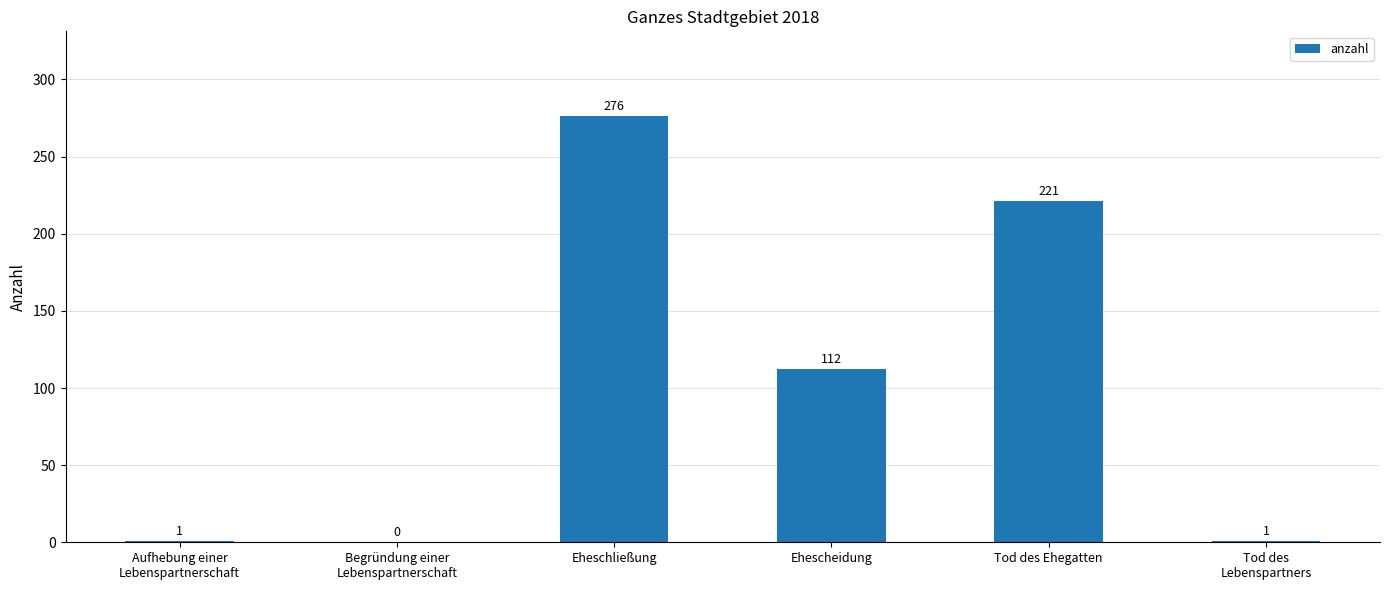

What is the maximum value shown in the chart?

276